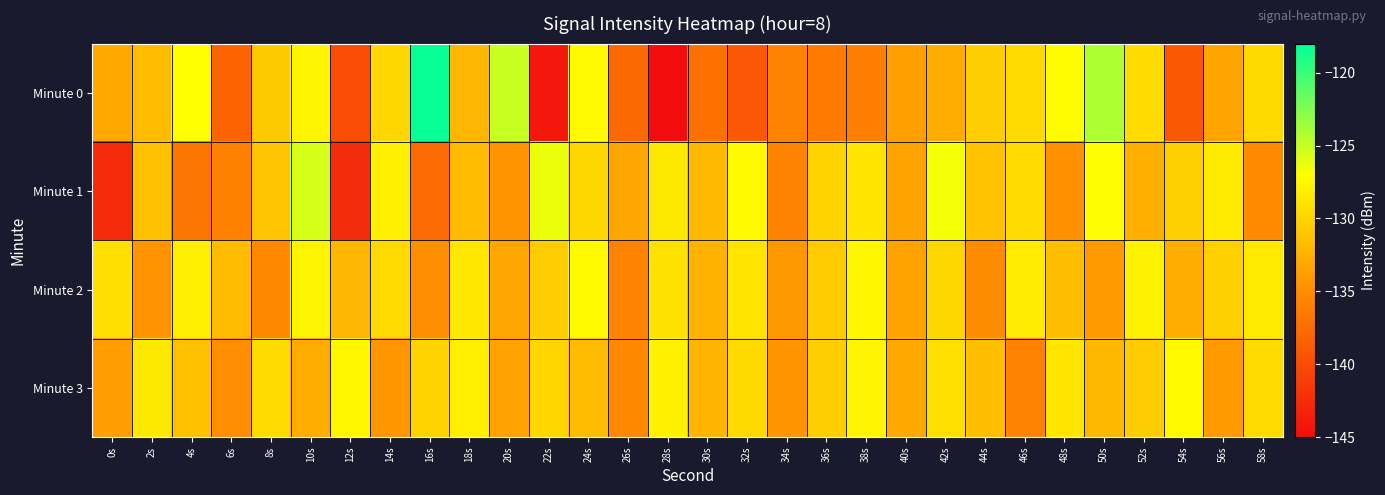

Reading left to right, transcribe all the data shown in this chart.

Minute 0: 0s=-133.1	2s=-131.7	4s=-127.0	6s=-138.2	8s=-130.8	10s=-127.8	12s=-140.0	14s=-129.8	16s=-118.3	18s=-132.1	20s=-125.0	22s=-144.1	24s=-127.4	26s=-137.7	28s=-145.0	30s=-137.1	32s=-139.1	34s=-135.7	36s=-136.4	38s=-135.9	40s=-133.7	42s=-132.8	44s=-130.4	46s=-129.6	48s=-127.2	50s=-124.2	52s=-129.4	54s=-139.0	56s=-133.3	58s=-129.6
Minute 1: 0s=-142.7	2s=-131.4	4s=-136.8	6s=-135.8	8s=-131.1	10s=-125.6	12s=-142.5	14s=-128.1	16s=-137.7	18s=-131.8	20s=-134.5	22s=-126.3	24s=-129.8	26s=-133.2	28s=-128.6	30s=-131.9	32s=-127.4	34s=-135.7	36s=-130.1	38s=-128.9	40s=-133.4	42s=-126.7	44s=-131.2	46s=-129.5	48s=-134.8	50s=-127.1	52s=-132.6	54s=-130.3	56s=-128.4	58s=-135.2
Minute 2: 0s=-129.3	2s=-134.6	4s=-128.2	6s=-131.7	8s=-135.4	10s=-127.8	12s=-132.1	14s=-129.6	16s=-134.9	18s=-128.7	20s=-133.2	22s=-130.5	24s=-127.3	26s=-135.8	28s=-129.1	30s=-132.4	32s=-128.9	34s=-134.2	36s=-130.7	38s=-127.6	40s=-133.5	42s=-129.8	44s=-135.1	46s=-128.3	48s=-131.6	50s=-134.0	52s=-127.9	54s=-132.7	56s=-130.2	58s=-128.5
Minute 3: 0s=-133.8	2s=-128.6	4s=-131.3	6s=-135.0	8s=-129.4	10s=-132.9	12s=-127.5	14s=-134.4	16s=-130.1	18s=-128.2	20s=-133.6	22s=-129.9	24s=-131.8	26s=-135.3	28s=-128.0	30s=-132.2	32s=-129.7	34s=-134.5	36s=-130.4	38s=-127.7	40s=-133.1	42s=-129.2	44s=-131.5	46s=-135.7	48s=-128.8	50s=-132.0	52s=-130.6	54s=-127.4	56s=-134.1	58s=-129.5